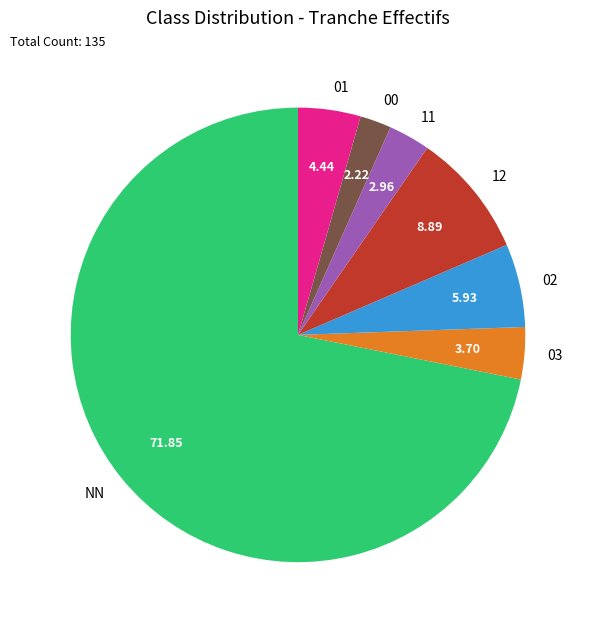

Count the number of slices in the pie.

7